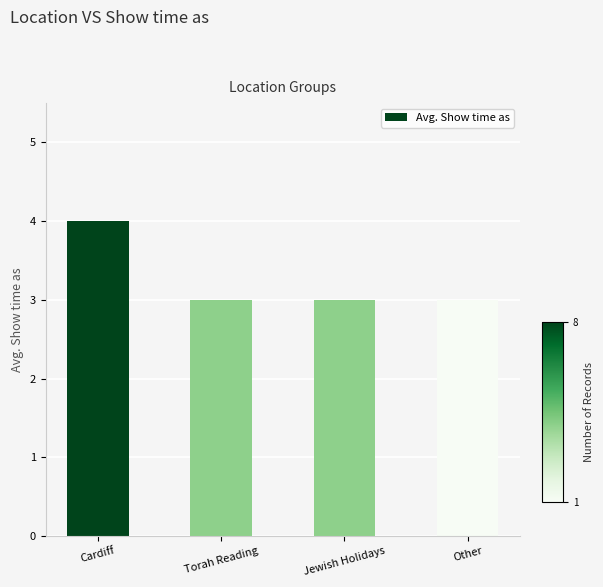

What position from the left is Other?

4